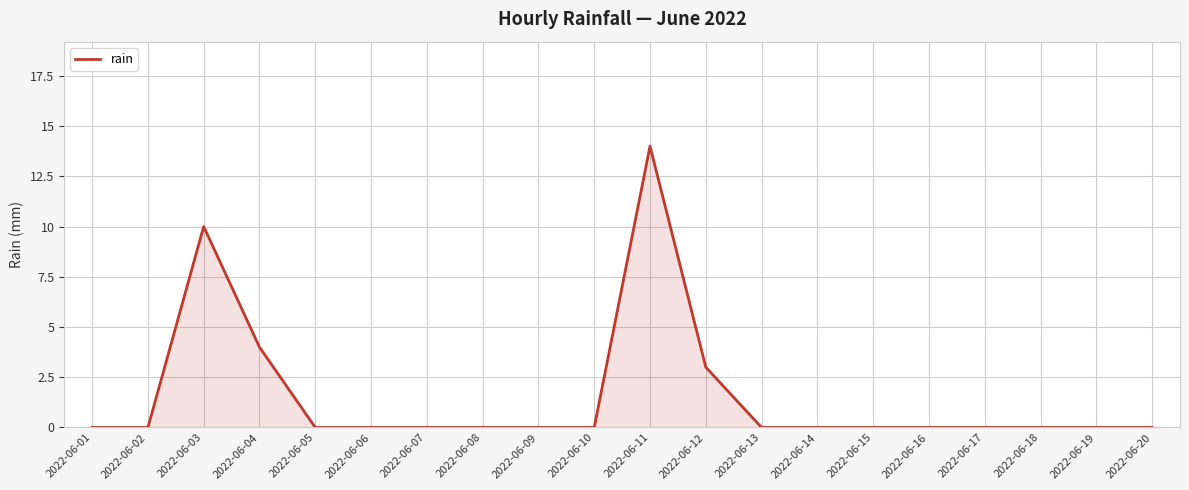

What is the change in value from 2022-06-04 to 2022-06-15?

-4